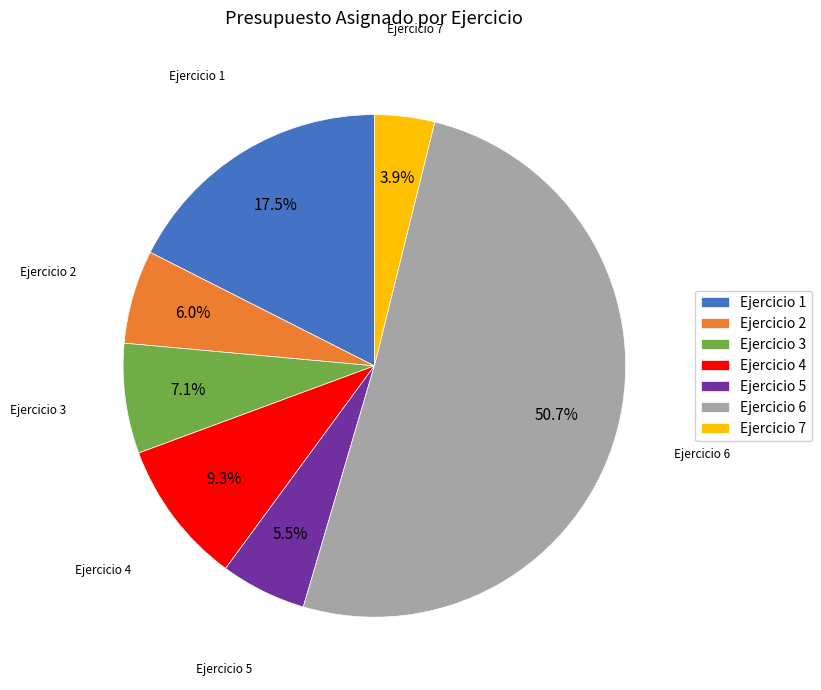

Do Ejercicio 7 and Ejercicio 4 together represent more than half of the pie?

No